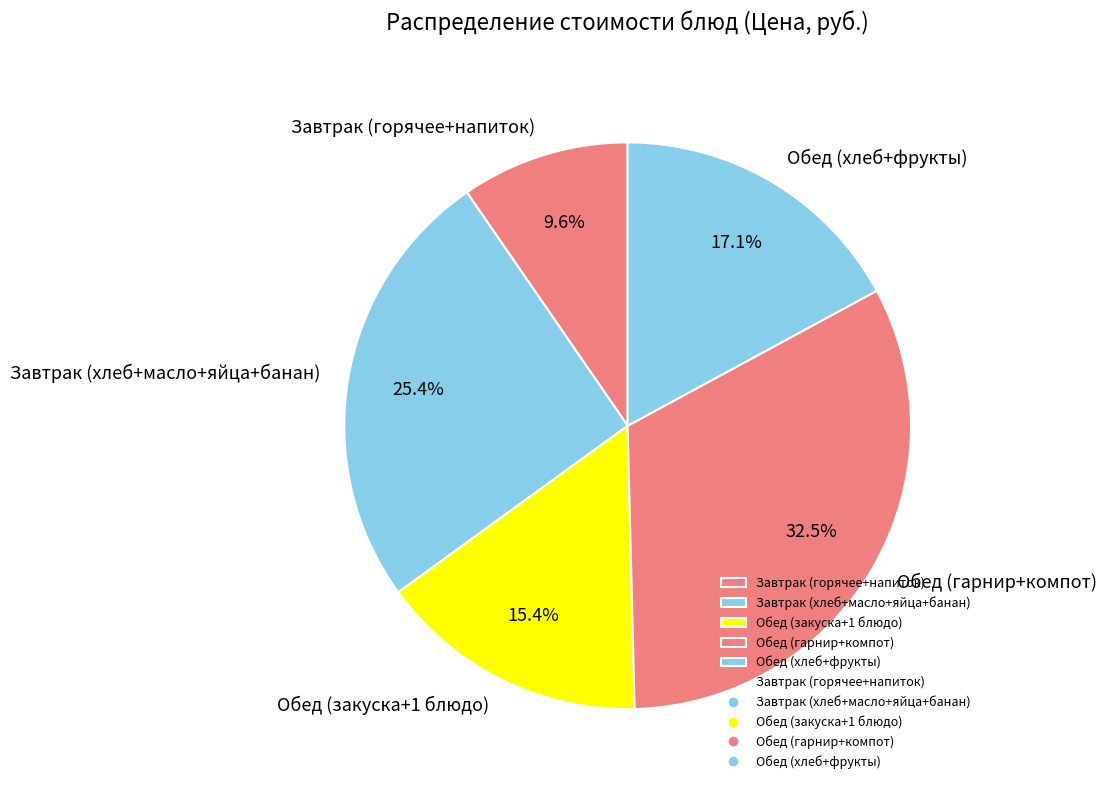

Which slice is the largest?

Обед (гарнир+компот)